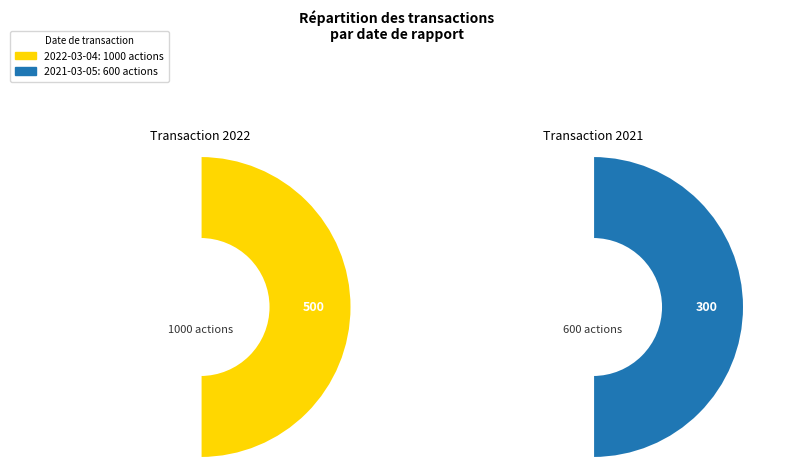

The 2022-03-04 slice represents 74% of the pie. True or false?

False